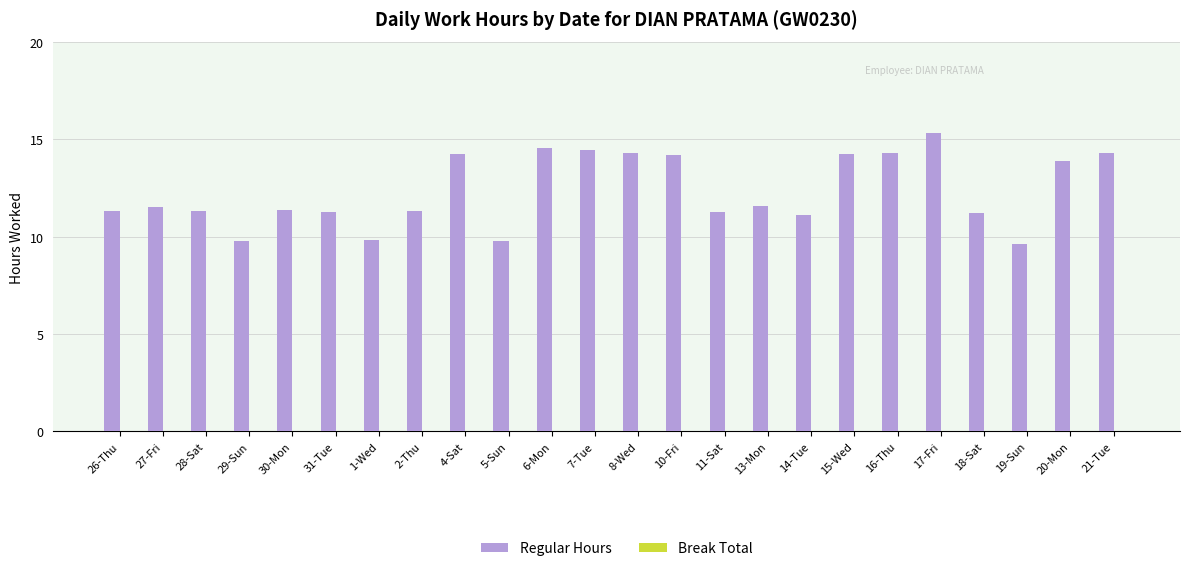

Does the chart contain any negative values?

No